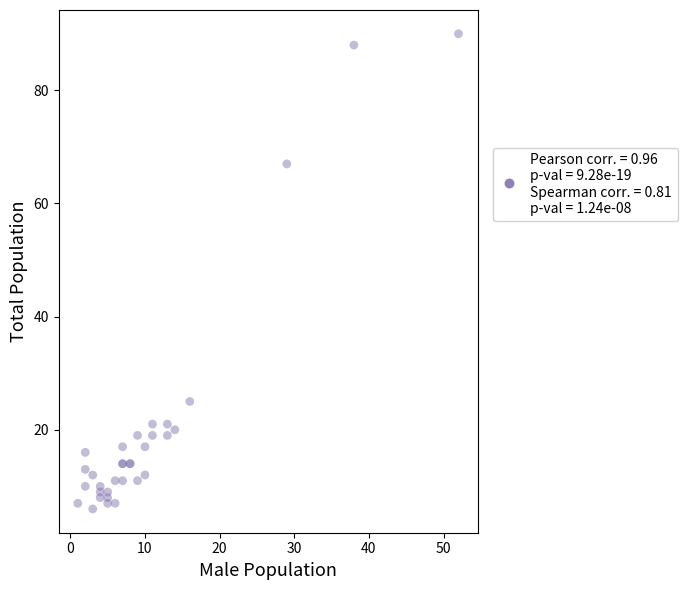

What Y value in the scatter plot is closest to 48?

67